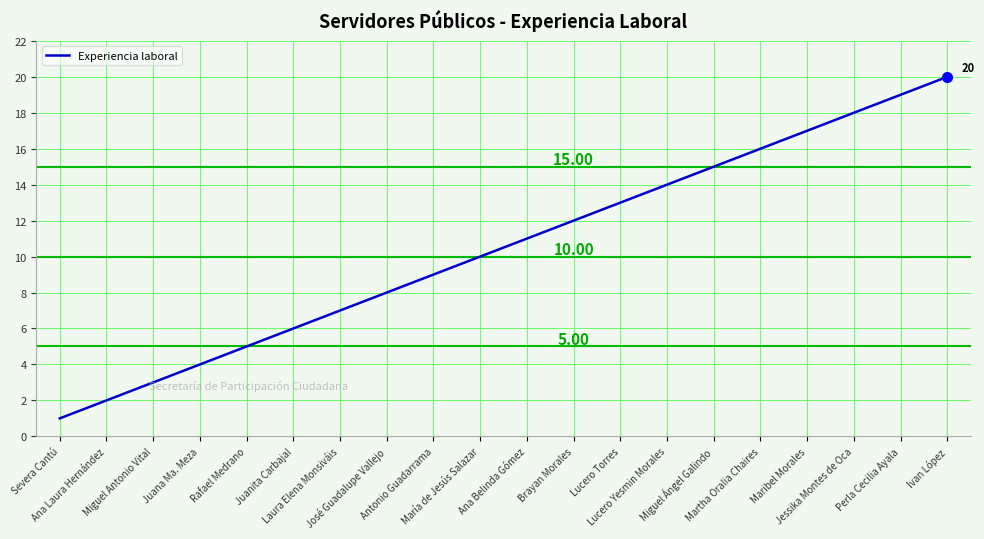

How many lines are shown in the chart?

1